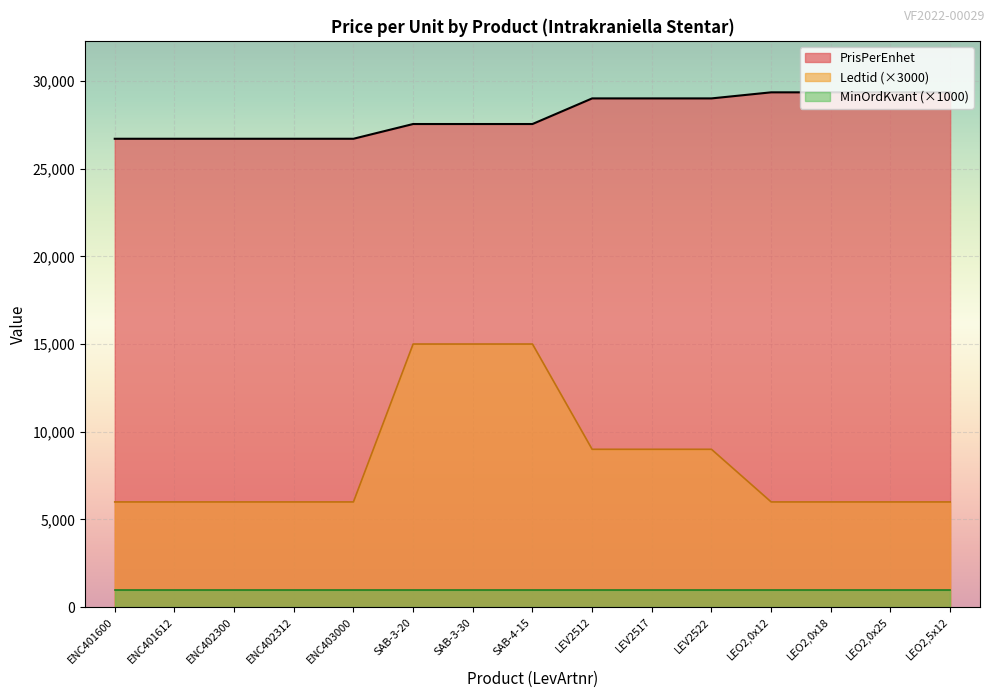

True or false: MinOrdKvant (×1000) and PrisPerEnhet intersect in this chart.

False